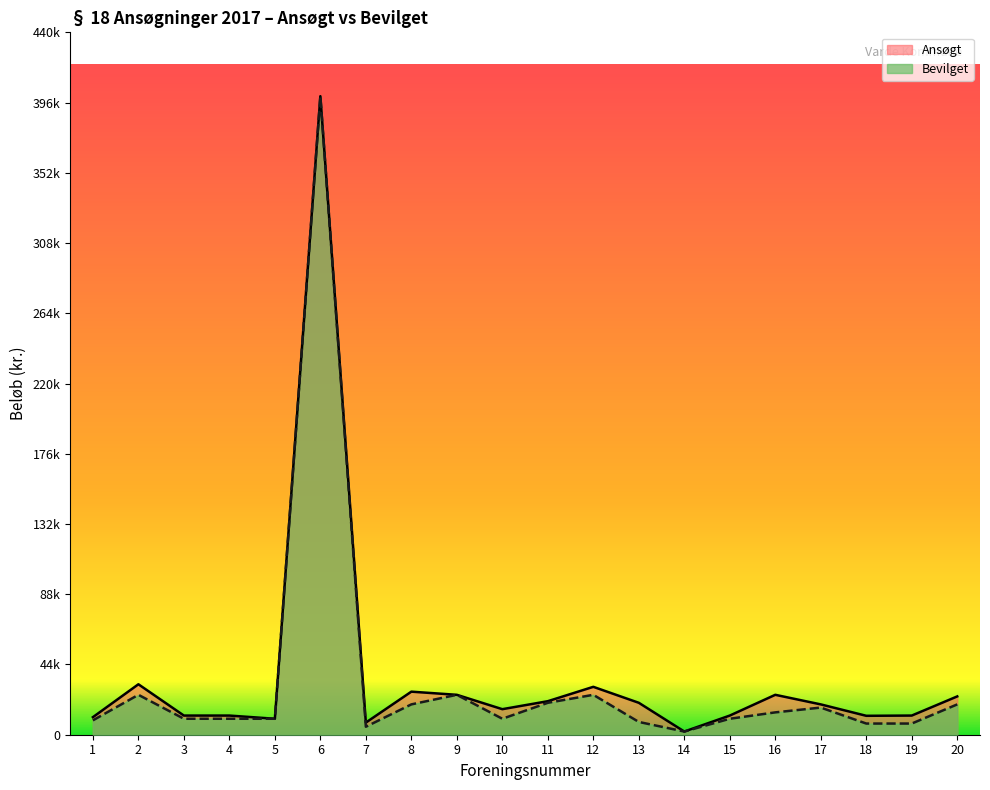

At 13, list the series in order from largest to smallest.

Ansøgt, Bevilget